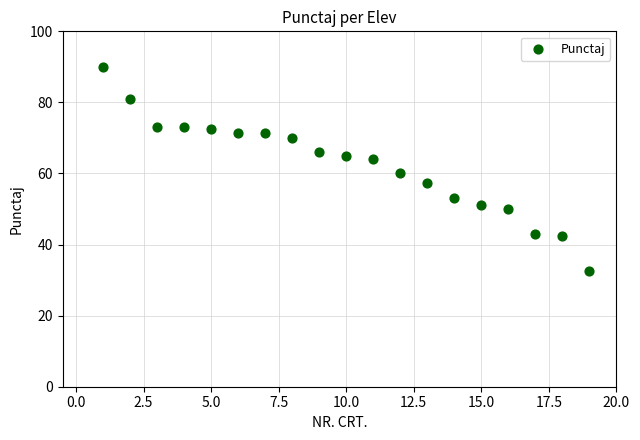

What is the range of X values (max minus min)?

18.0